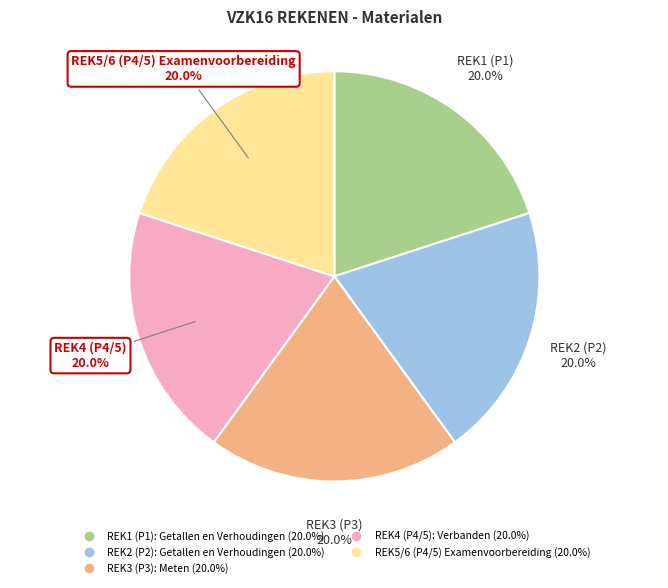

Is the sum of REK3 (P3): Meten and REK5/6 (P4/5) Examenvoorbereiding greater than half?

No